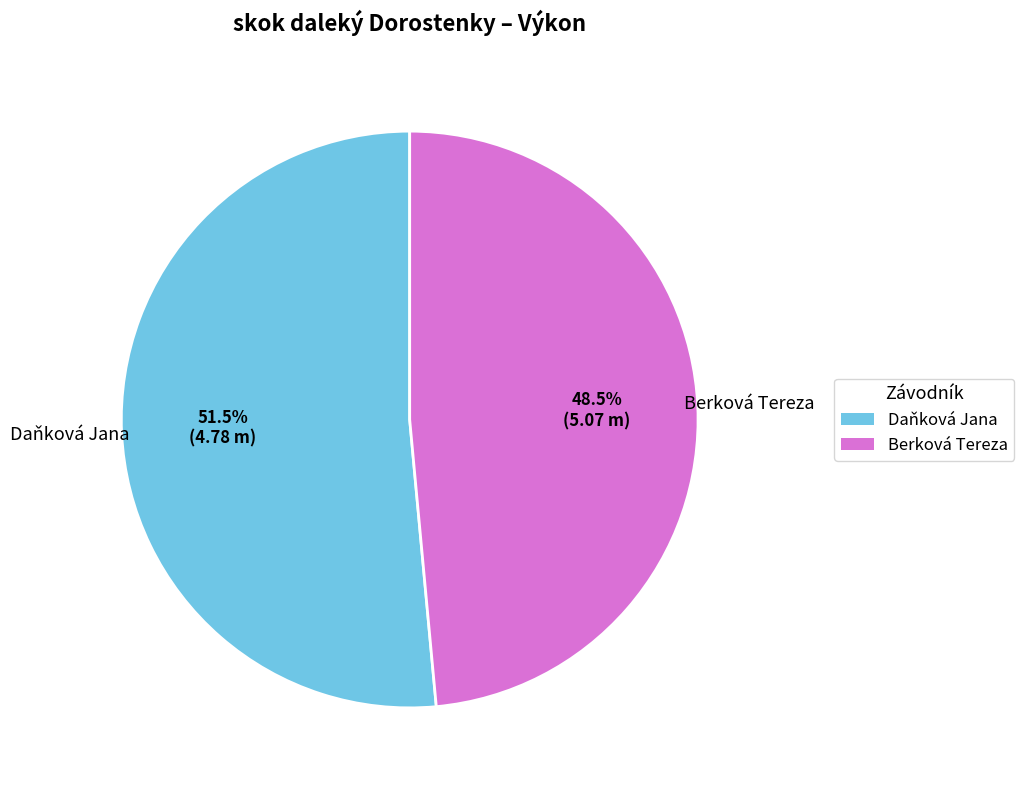

How many segments does this pie chart have?

2